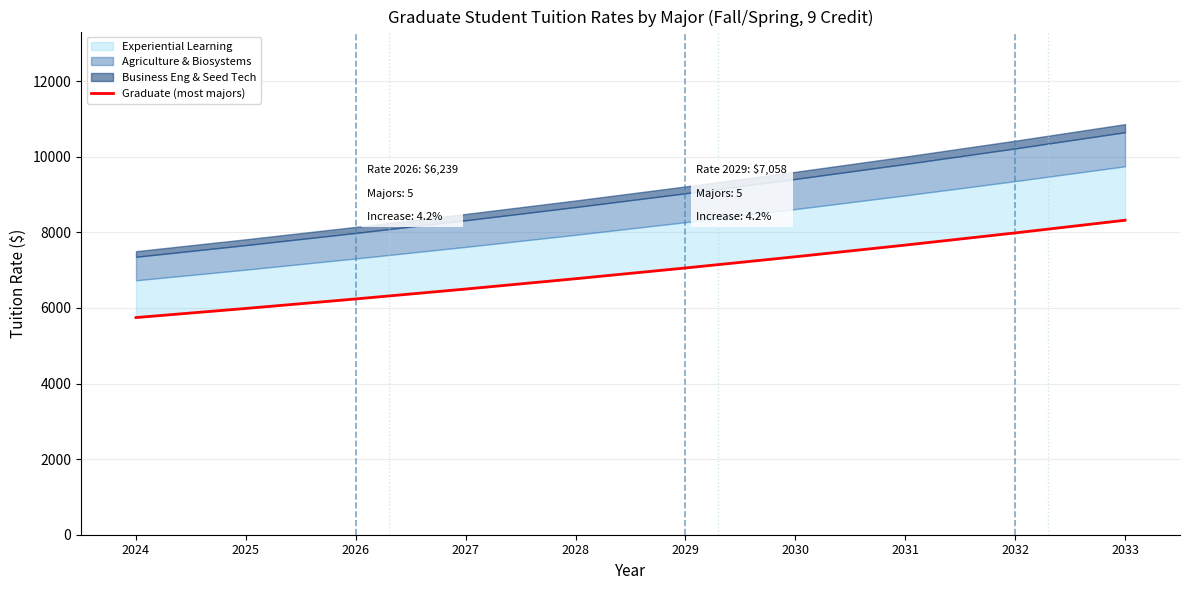

Which category has the highest value across all series?

2033